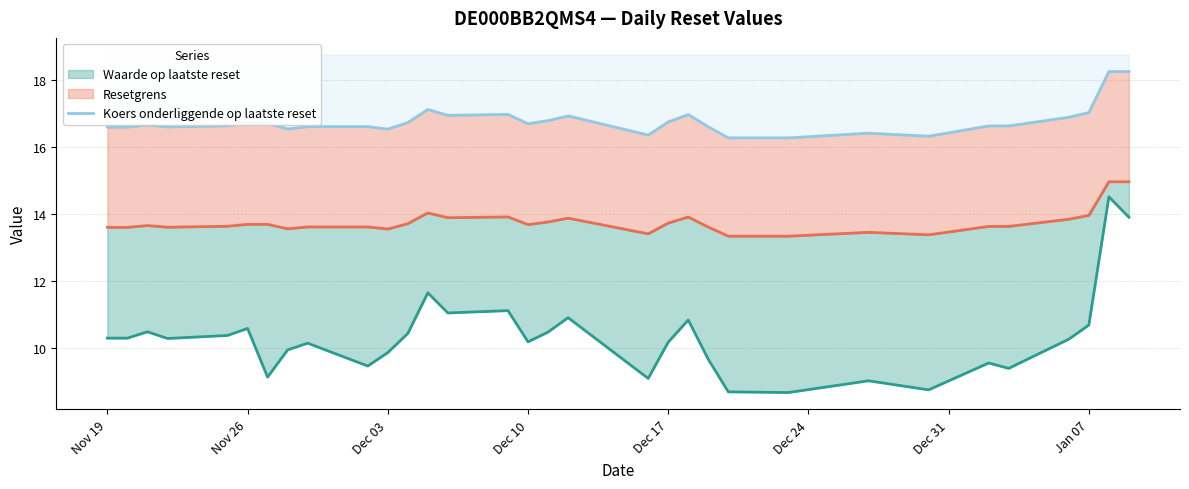

How many lines are shown in the chart?

1